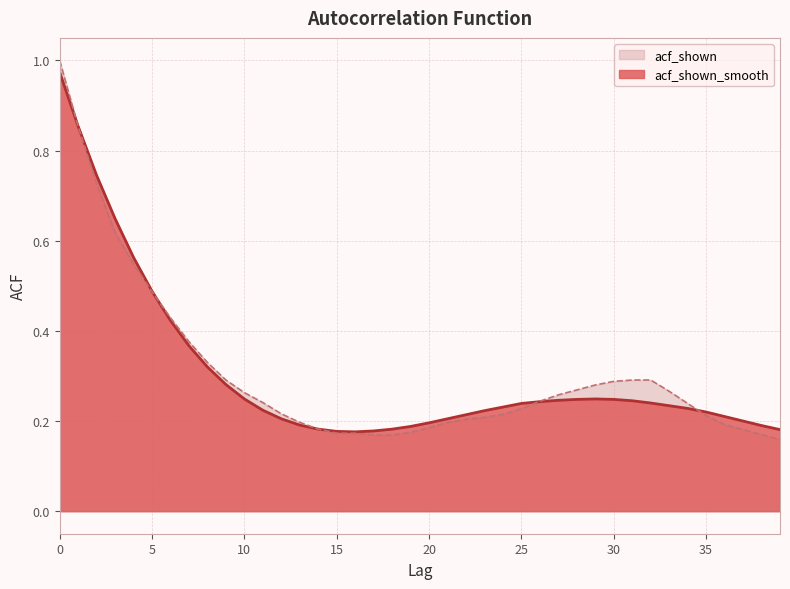

Which series changed the most between 2 and 33?

acf_shown_smooth